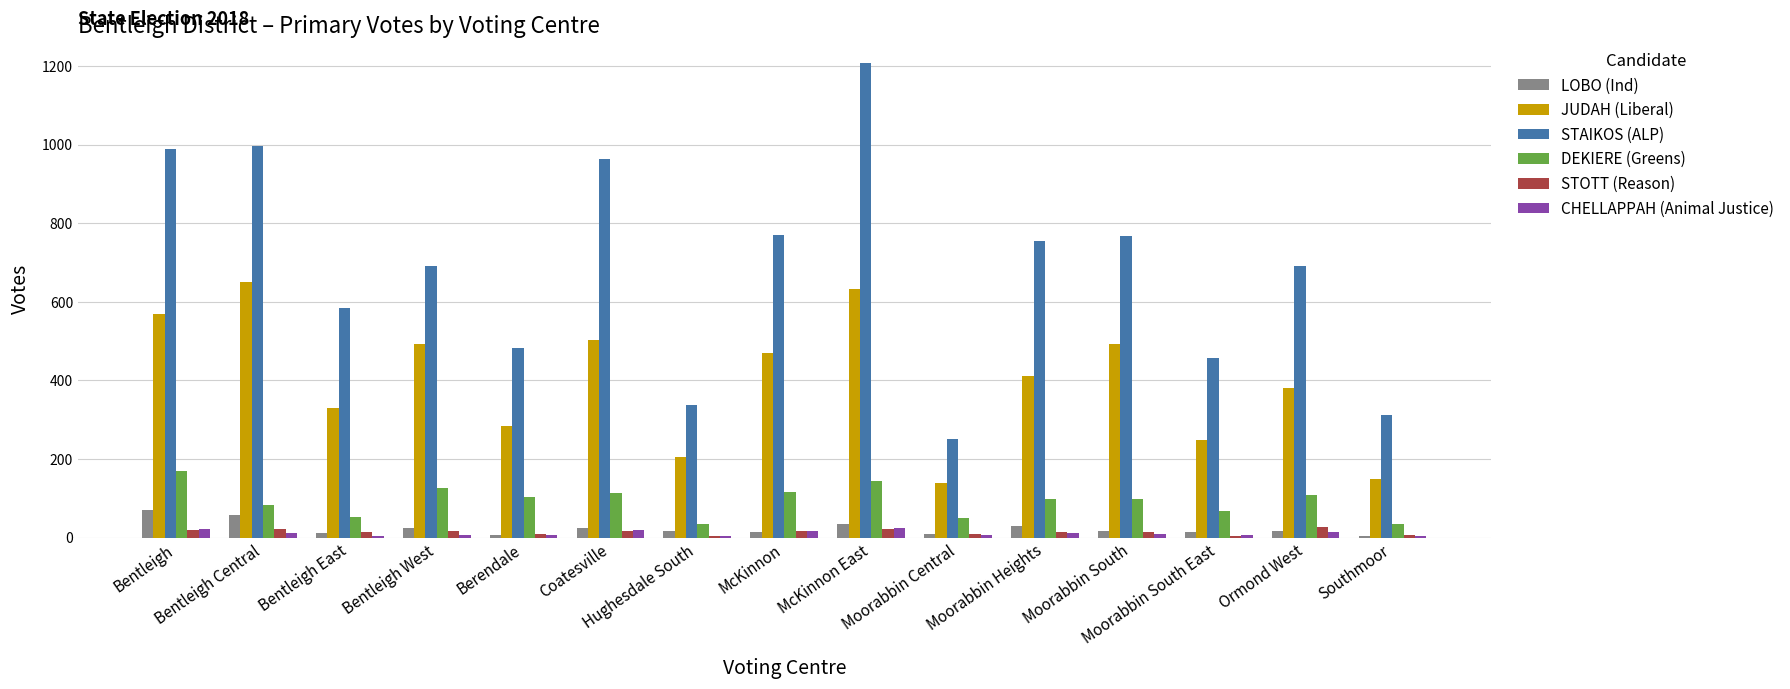

Which series has the widest spread of values?

STAIKOS (ALP)